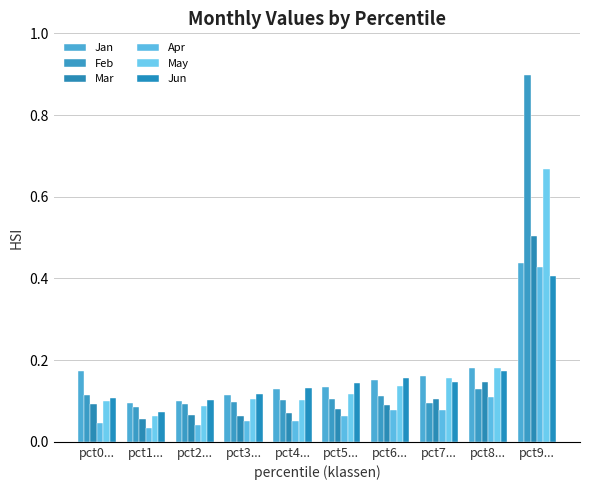

What is the difference between the second highest and second lowest values in the Jun series?

0.1